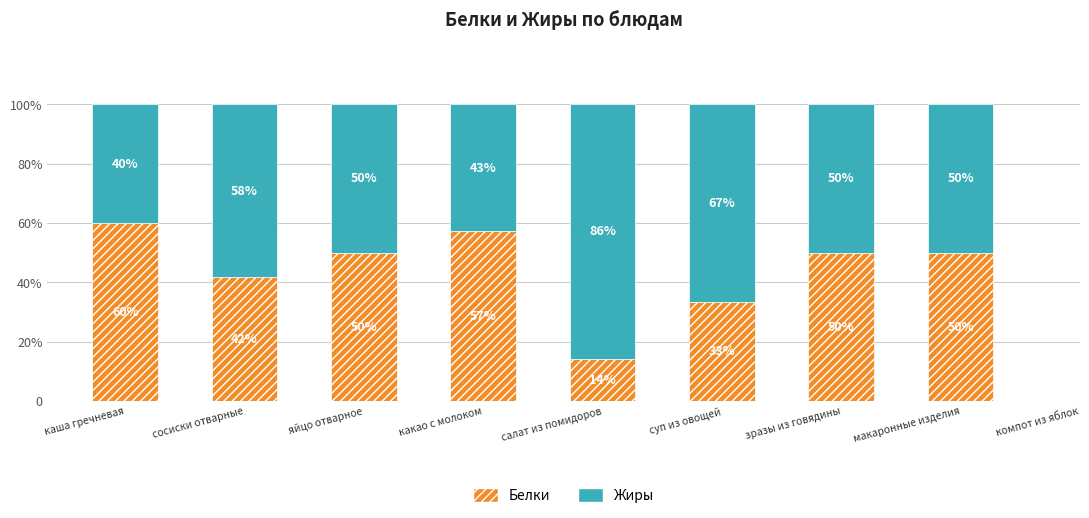

At which category is the sum across all series the highest?

сосиски отварные